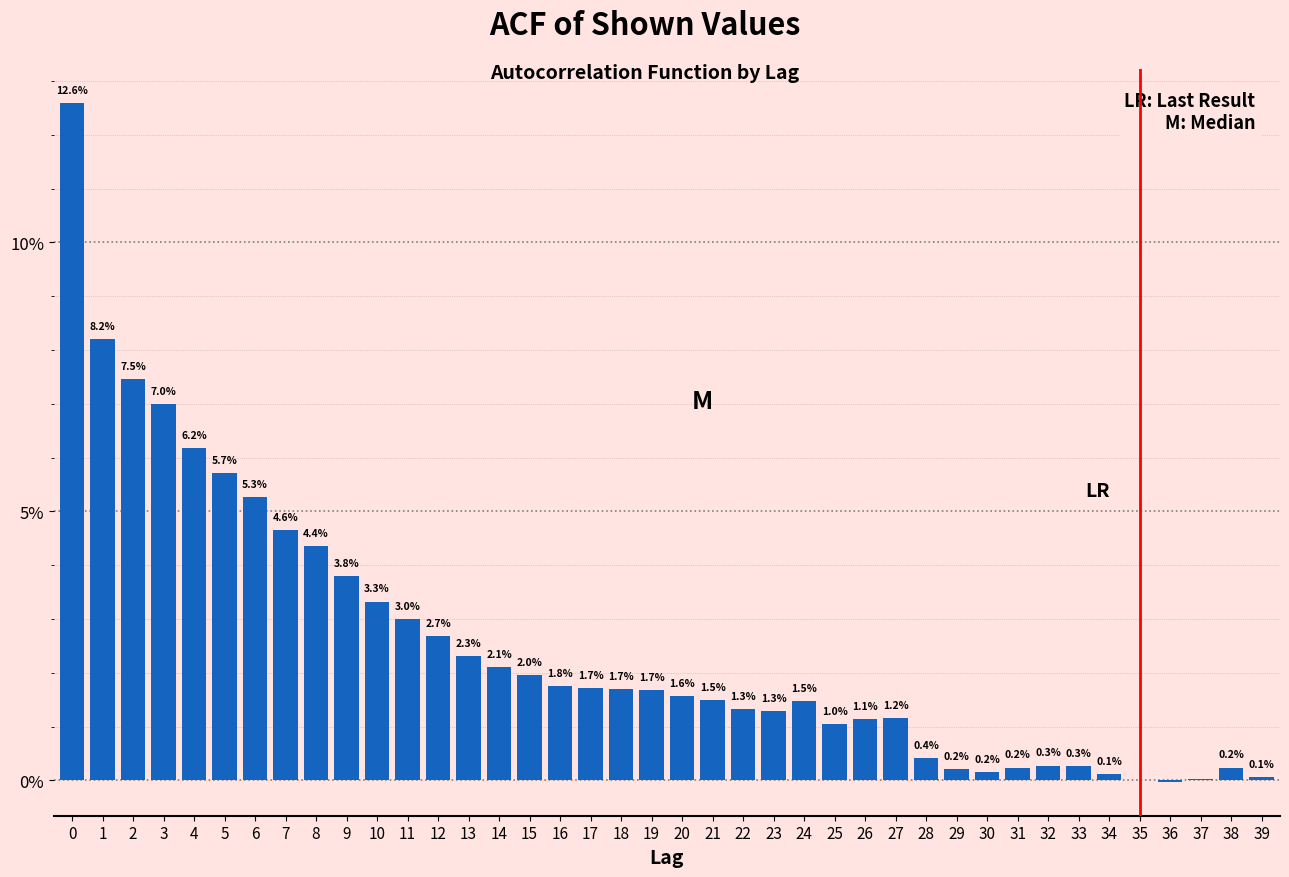

What is the change in value from 6 to 35?

-5.3